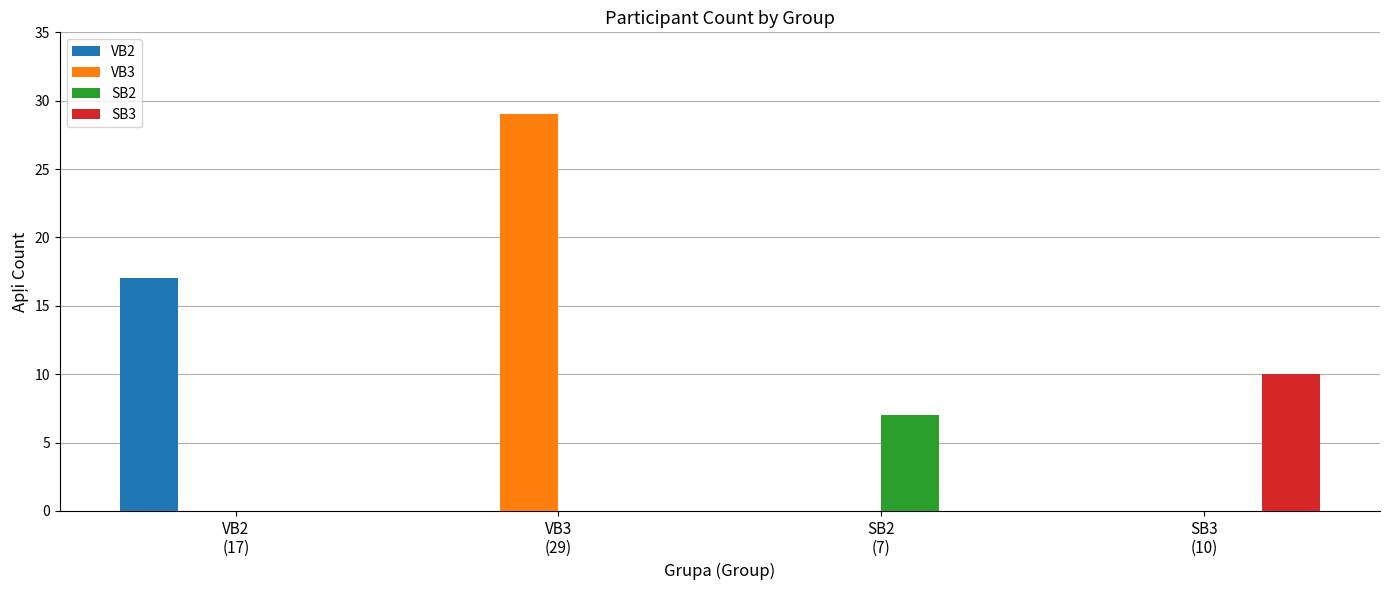

Which series has the largest total across all categories?

VB3